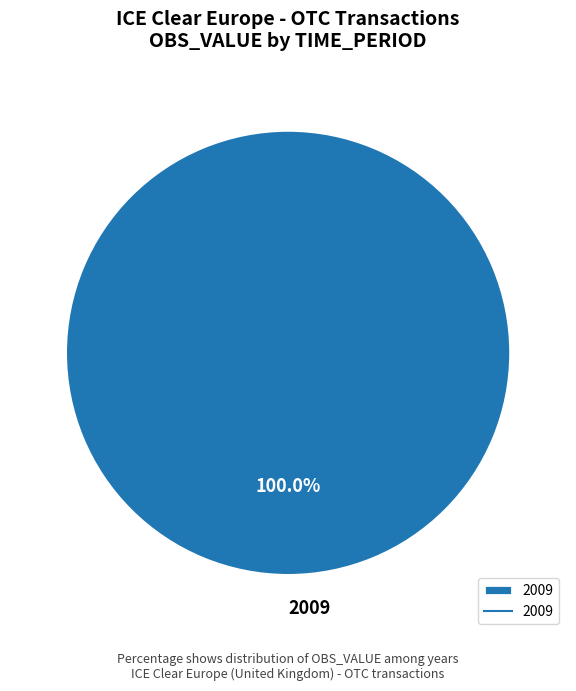

What is the majority slice?

2009